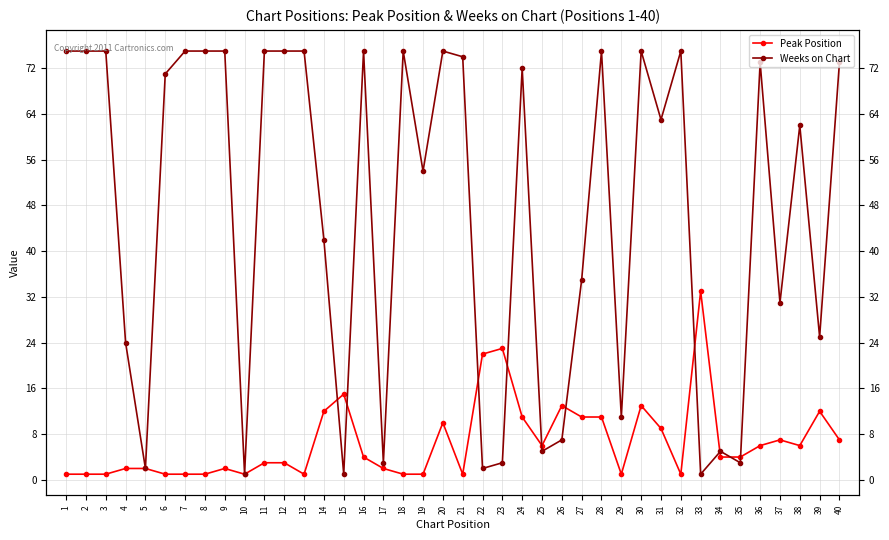

At how many categories does at least one series exceed 50?

23